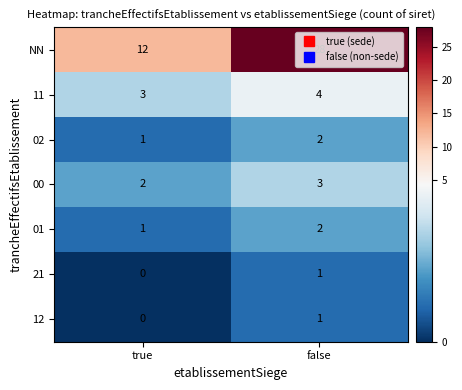

What is the sum of the 00 values at false and true?

5